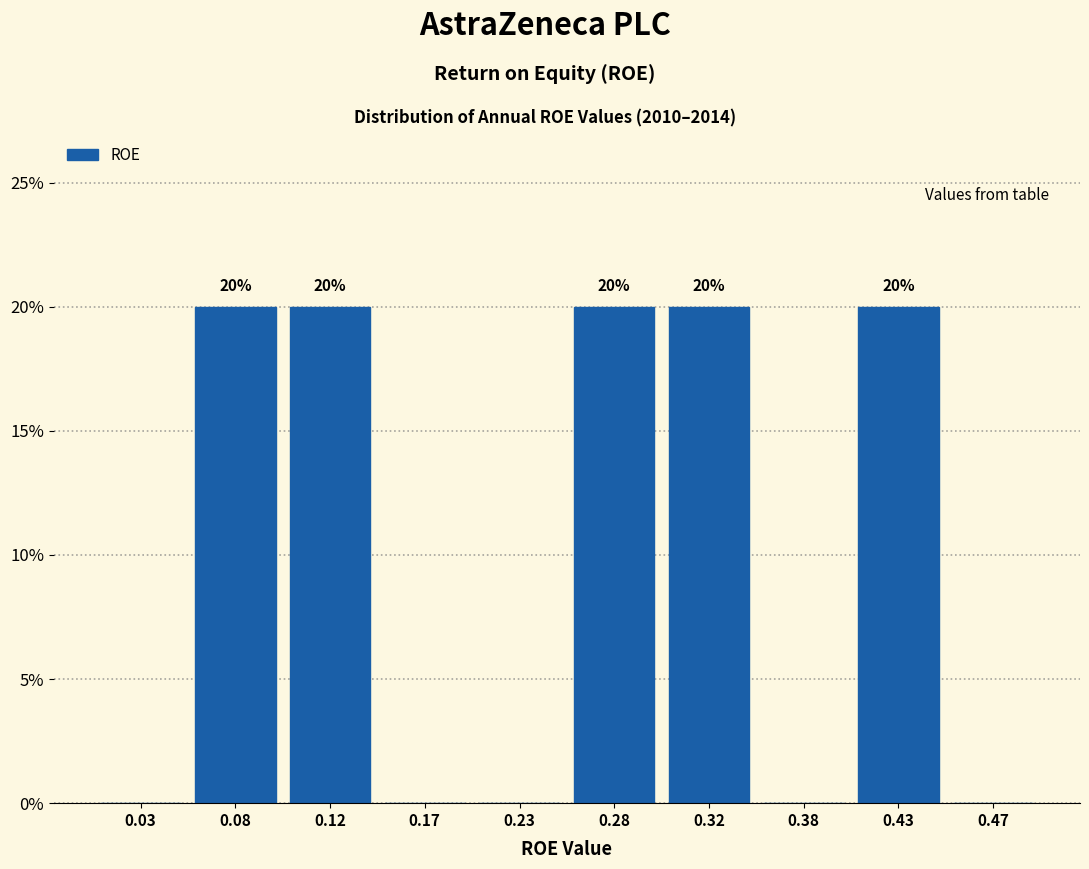

Reading left to right, transcribe all the data shown in this chart.

0.03=0	0.08=20	0.12=20	0.17=0	0.23=0	0.28=20	0.32=20	0.38=0	0.43=20	0.47=0